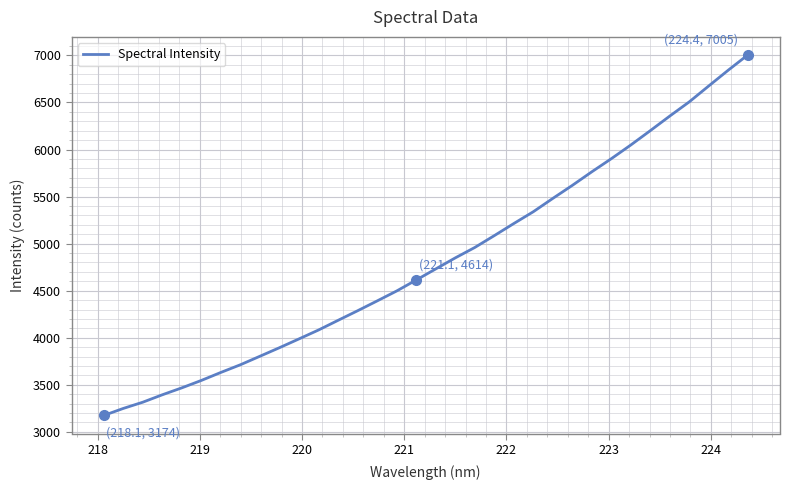

What is the average value?

4818.1